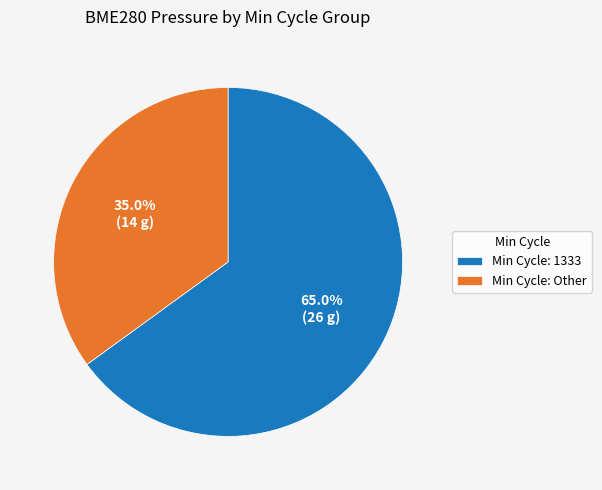

Does any single category account for the majority?

Yes